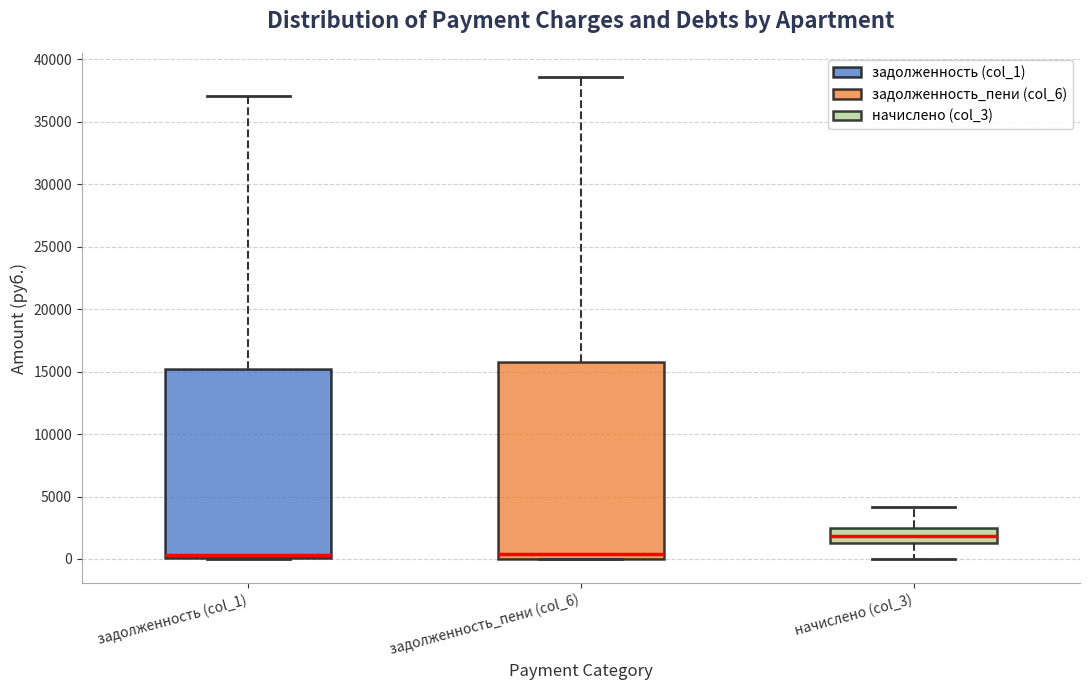

Comparing the boxes themselves (not the whiskers), which one is the tallest?

задолженность_пени (col_6)